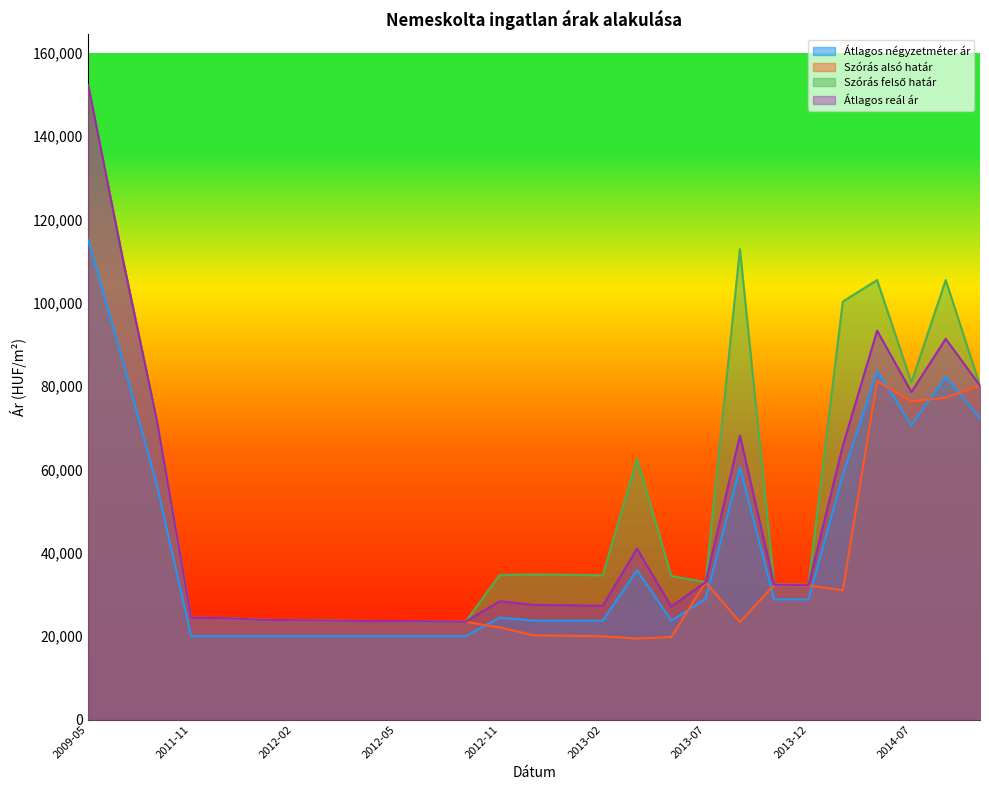

At which category is the sum across all series the highest?

2009-05